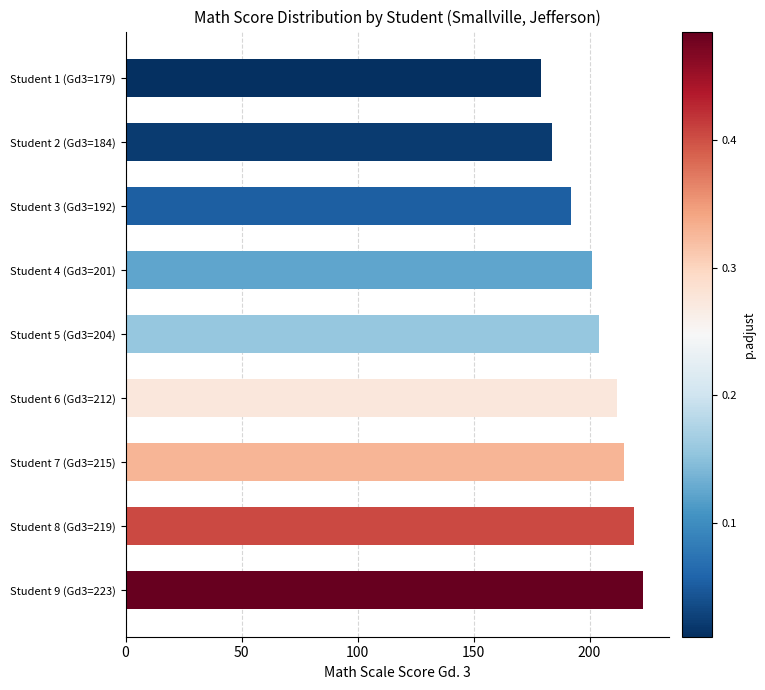

What is the change in value from Student 2 (Gd3=184) to Student 5 (Gd3=204)?

+20